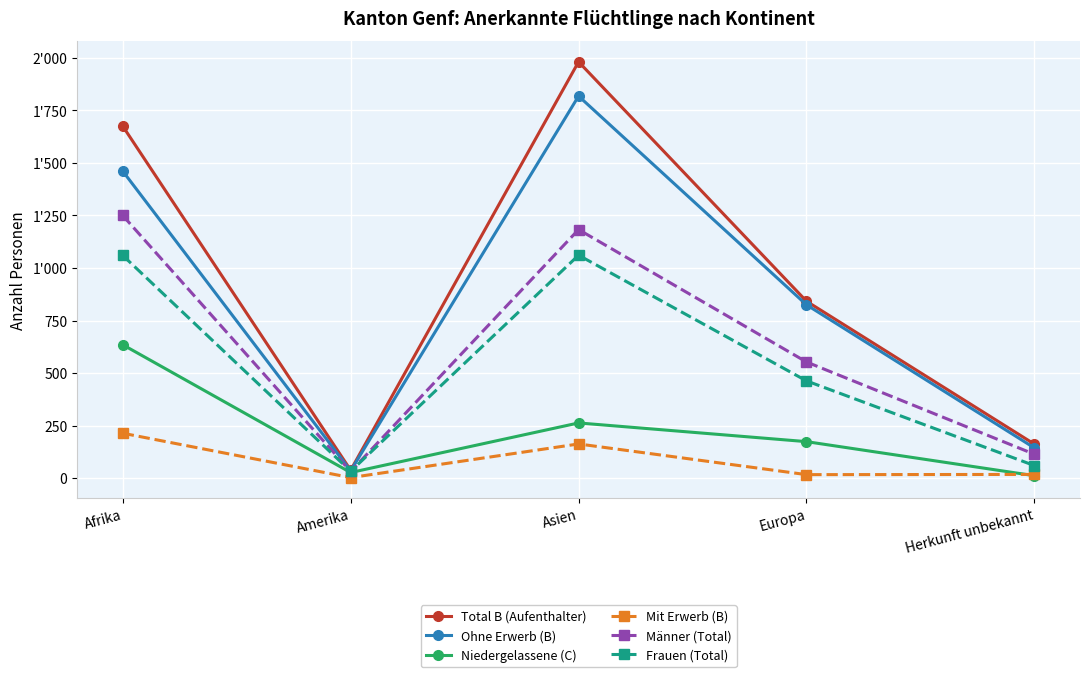

Is this an area chart (filled region under the line)?

No